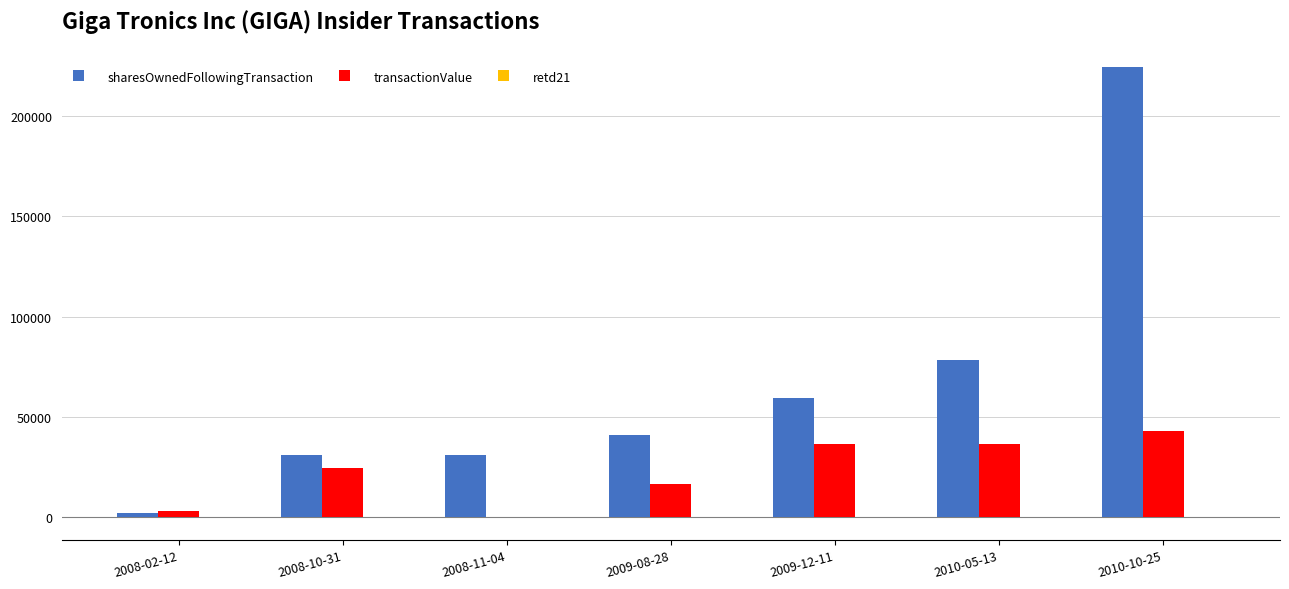

Which series changed the most between 2008-11-04 and 2010-05-13?

sharesOwnedFollowingTransaction